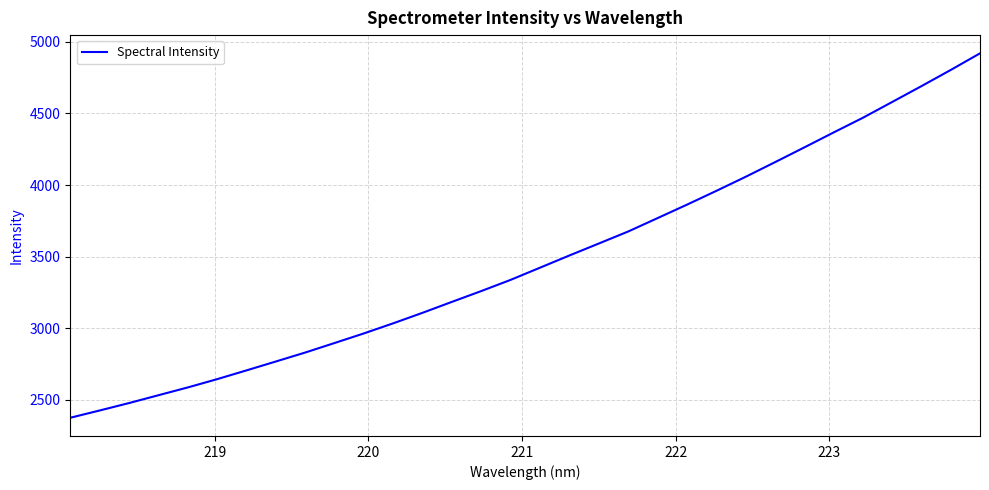

What is the greatest value displayed?

4920.0